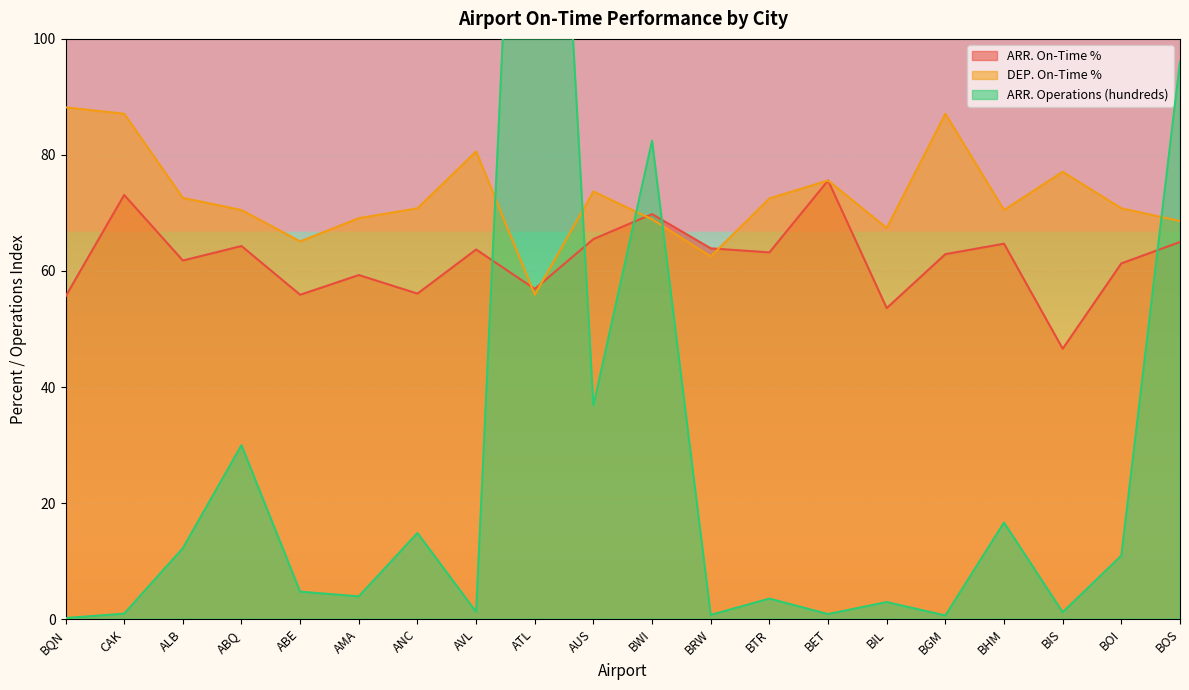

At which category is the sum across all series the highest?

ATL